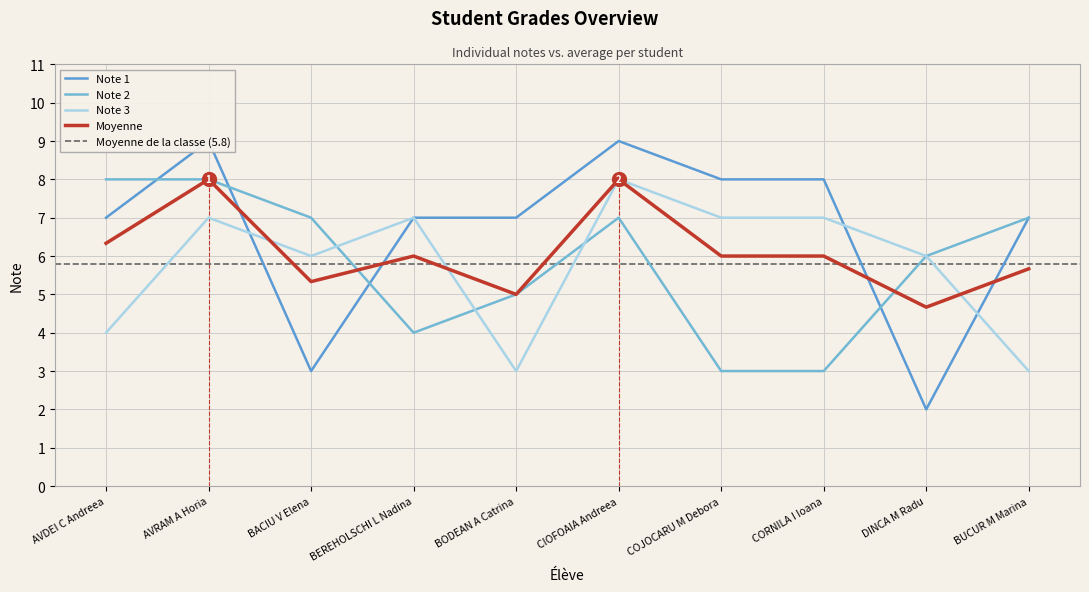

How many intersections are there between Note 2 and Note 1?

4